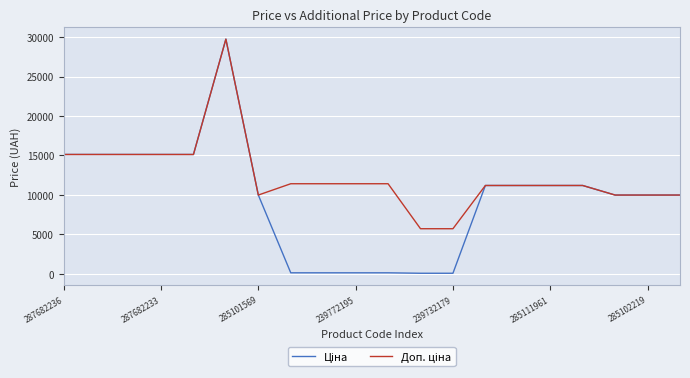

Is this an area chart (filled region under the line)?

No